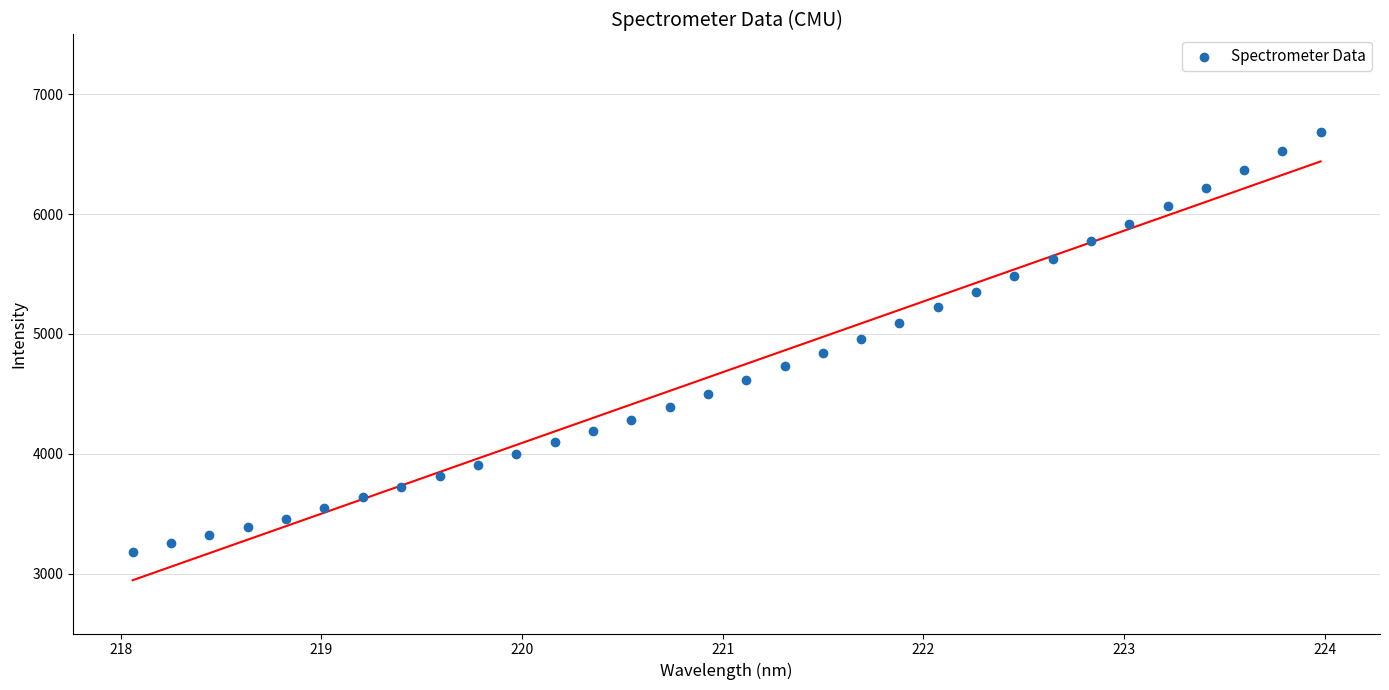

What is the range of X values (max minus min)?

5.9